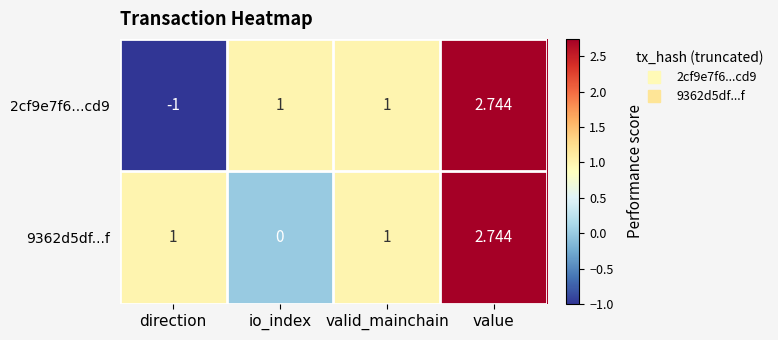

At which category is the sum across all series the highest?

value